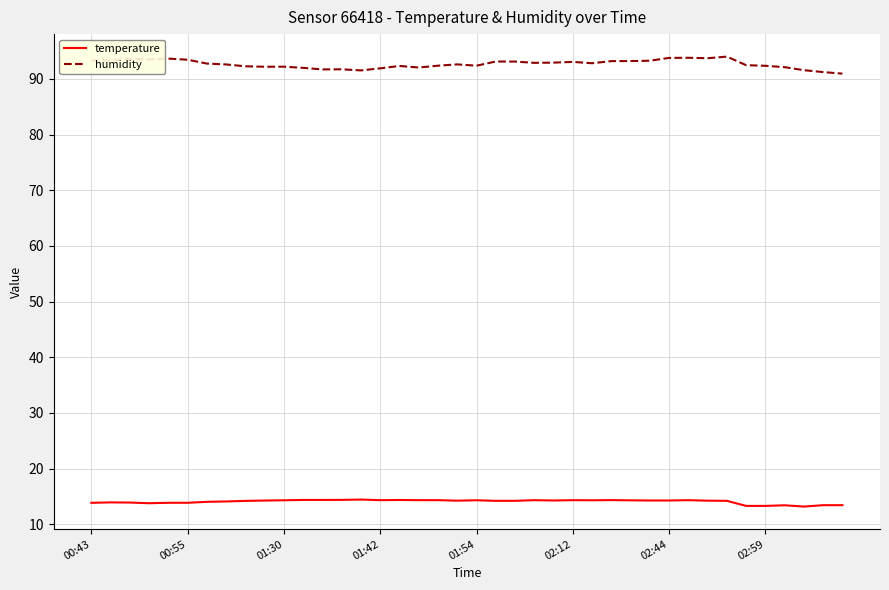

Which series has the largest total across all categories?

humidity